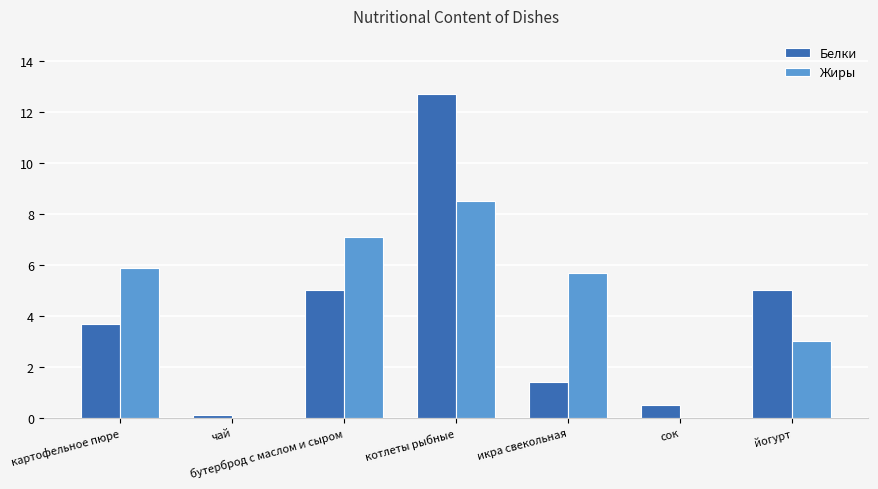

What is the sum of all Жиры values?

30.2